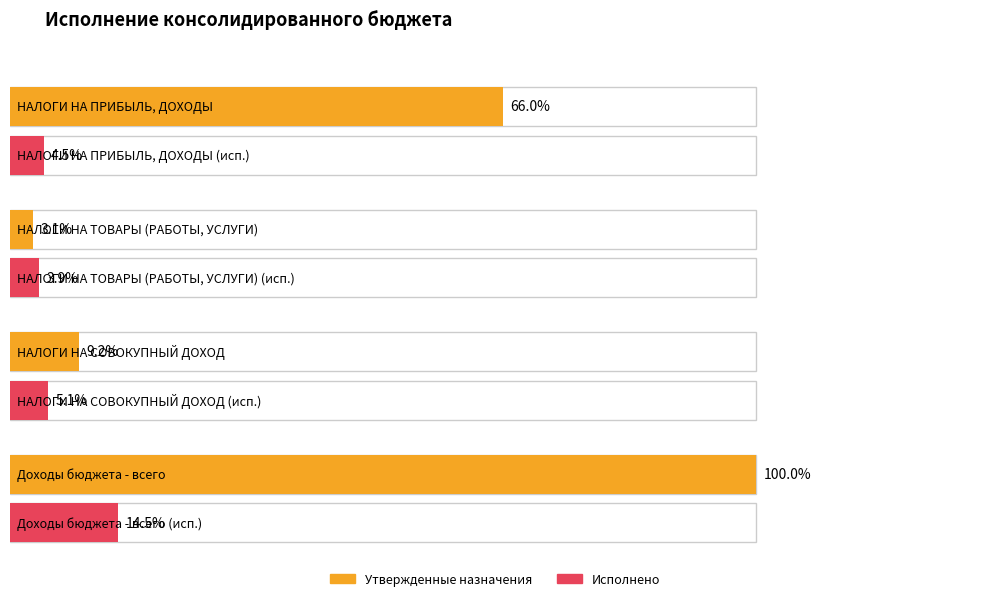

The value of Утвержденные бюджетные назначения (городские округа) at НАЛОГИ НА ТОВАРЫ (РАБОТЫ, УСЛУГИ) is 9732600.0. True or false?

True